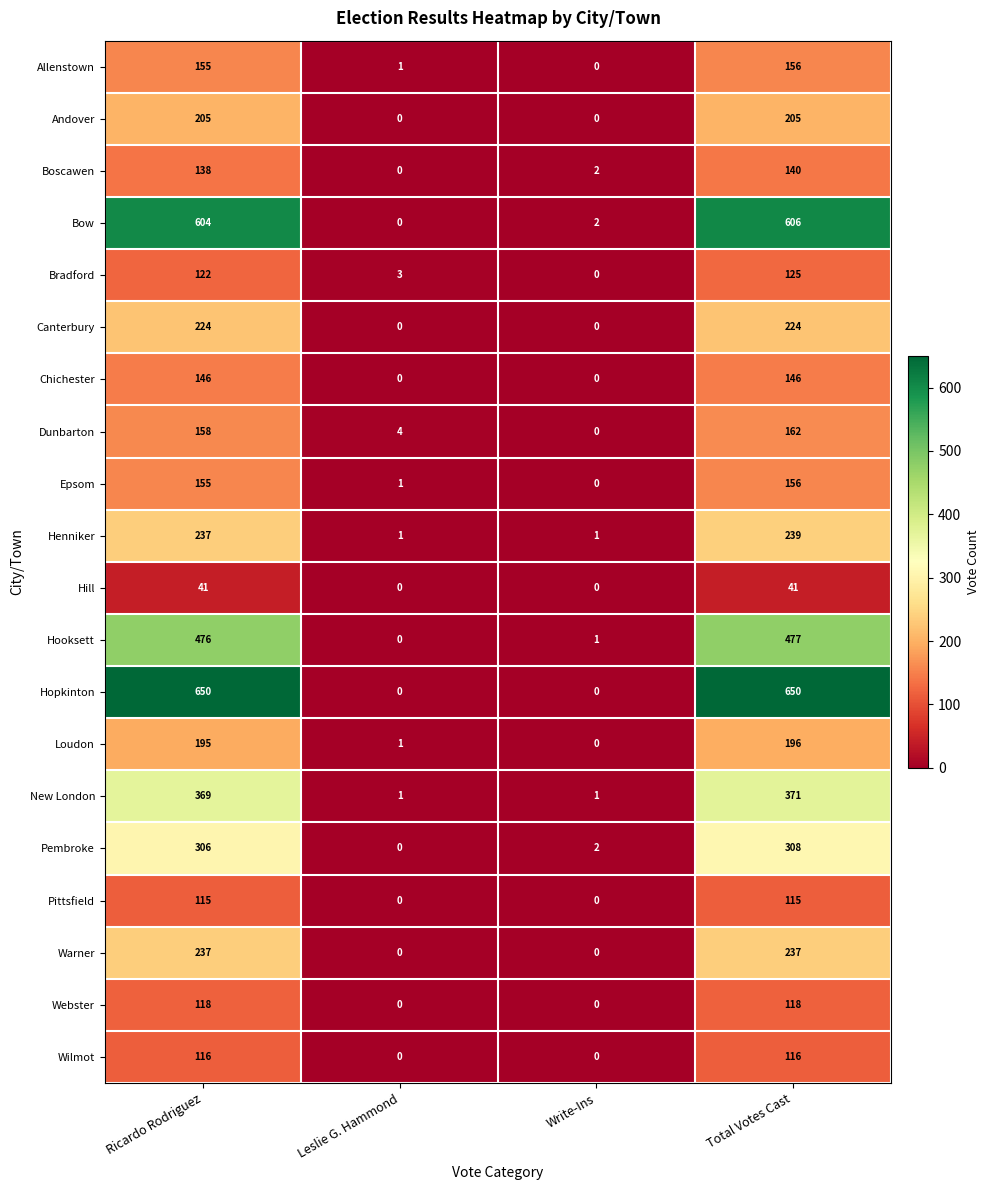

What is the total value across all series at Ricardo Rodriguez?

4767